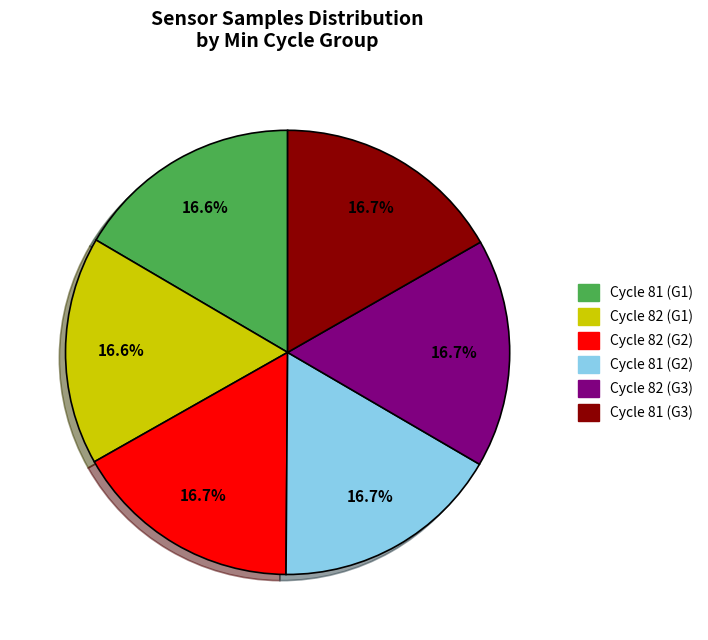

Count the number of slices in the pie.

6